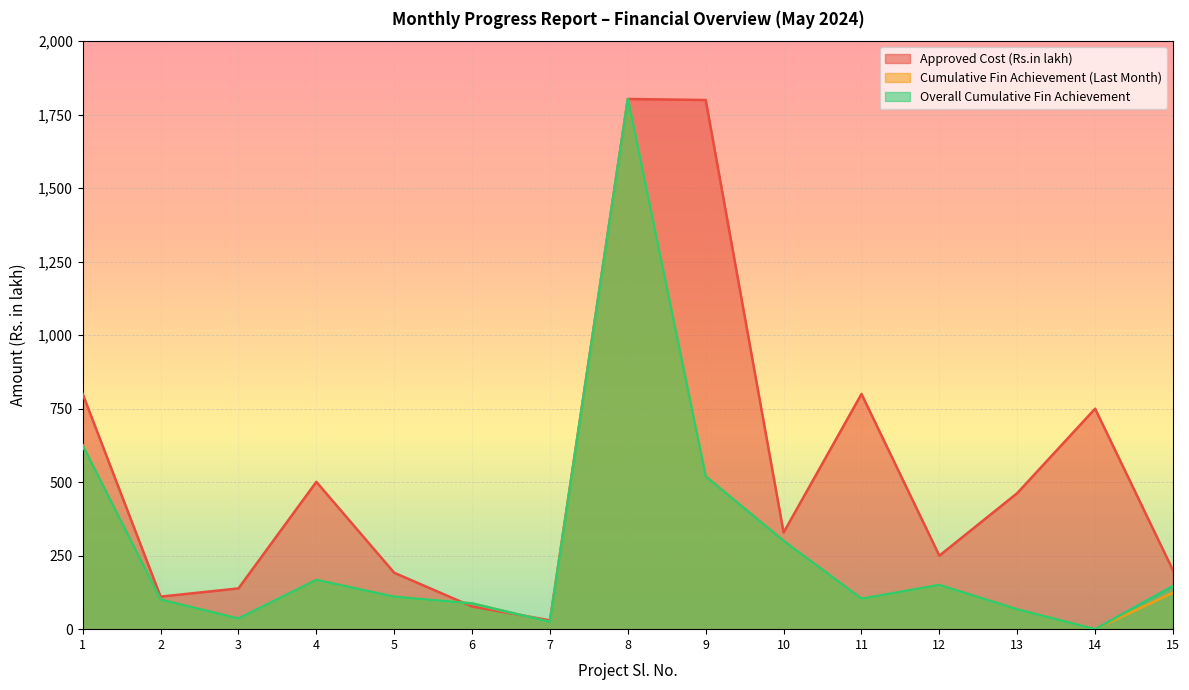

What are all the series names shown in the legend?

Approved Cost (Rs.in lakh), Cumulative Fin Achievement (Last Month), Overall Cumulative Fin Achievement